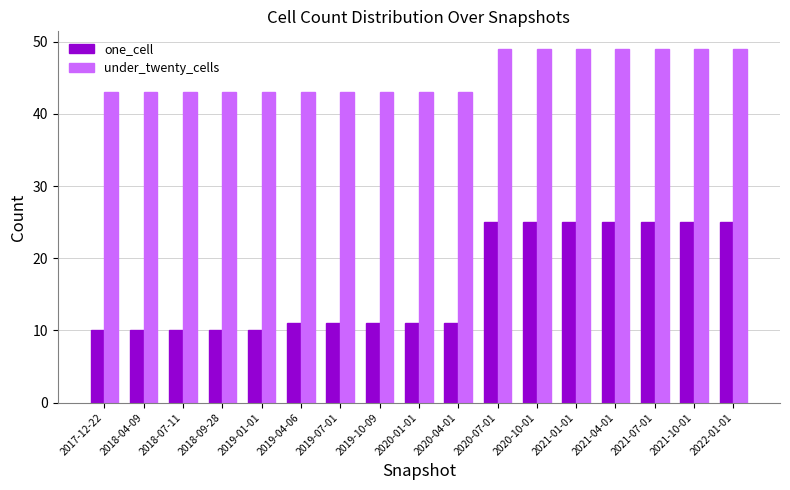

Reading left to right, extract all data points from this chart.

one_cell: 10	10	10	10	10	11	11	11	11	11	25	25	25	25	25	25	25
under_twenty_cells: 43	43	43	43	43	43	43	43	43	43	49	49	49	49	49	49	49